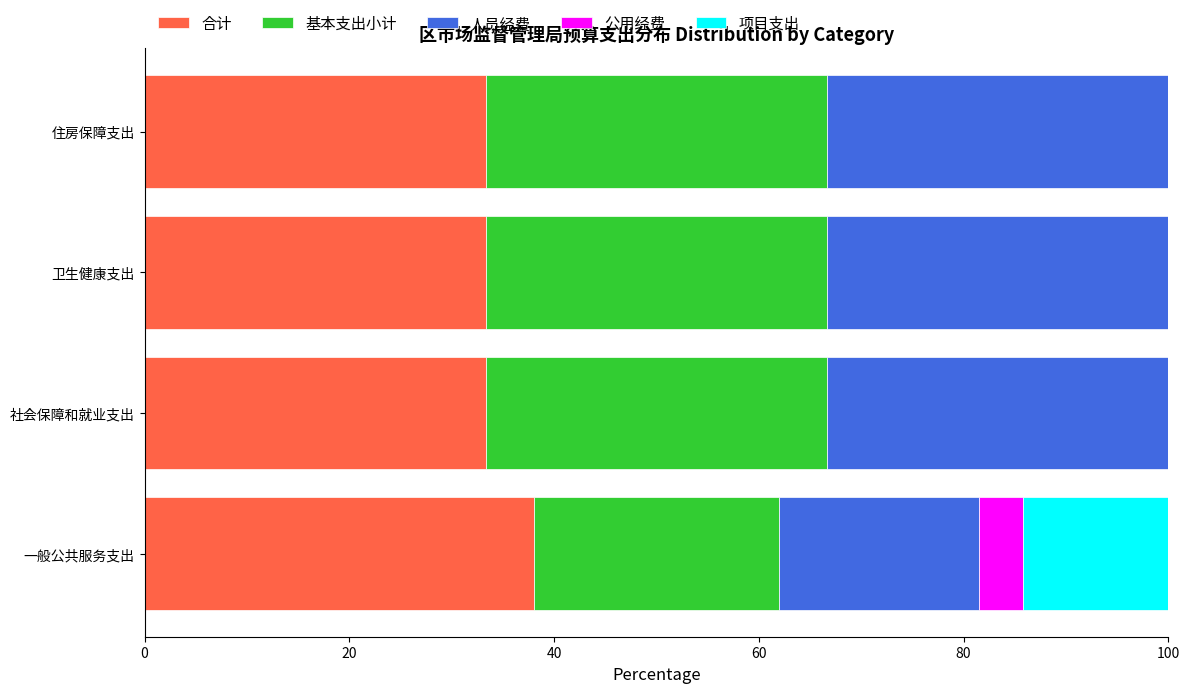

What is the total value across all series at 卫生健康支出?

100.0